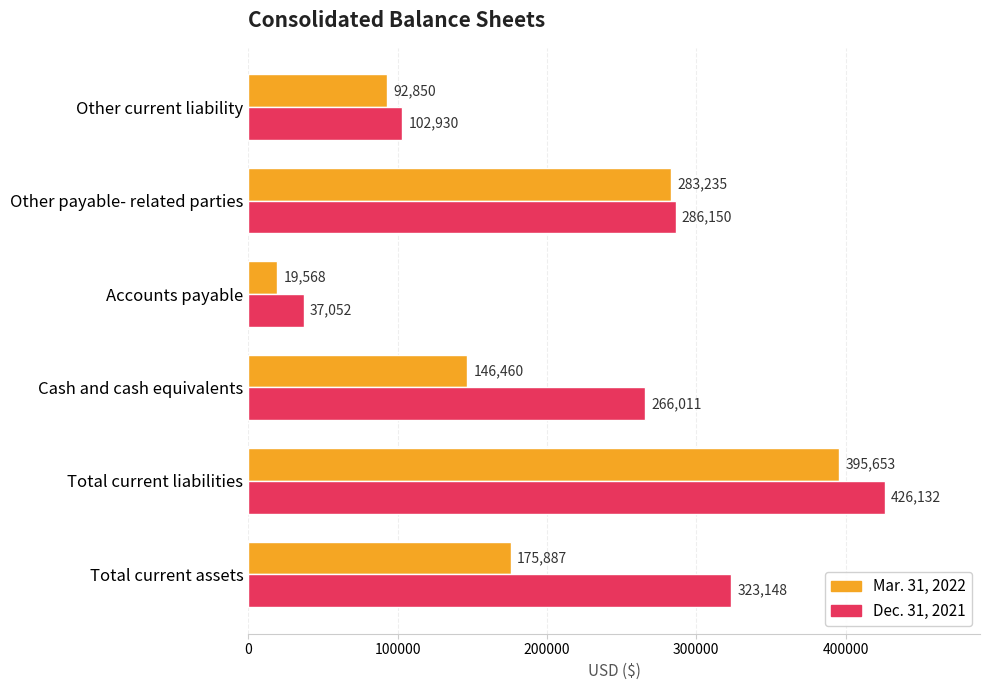

What is the spread (max minus min) of values at Total current liabilities?

30479